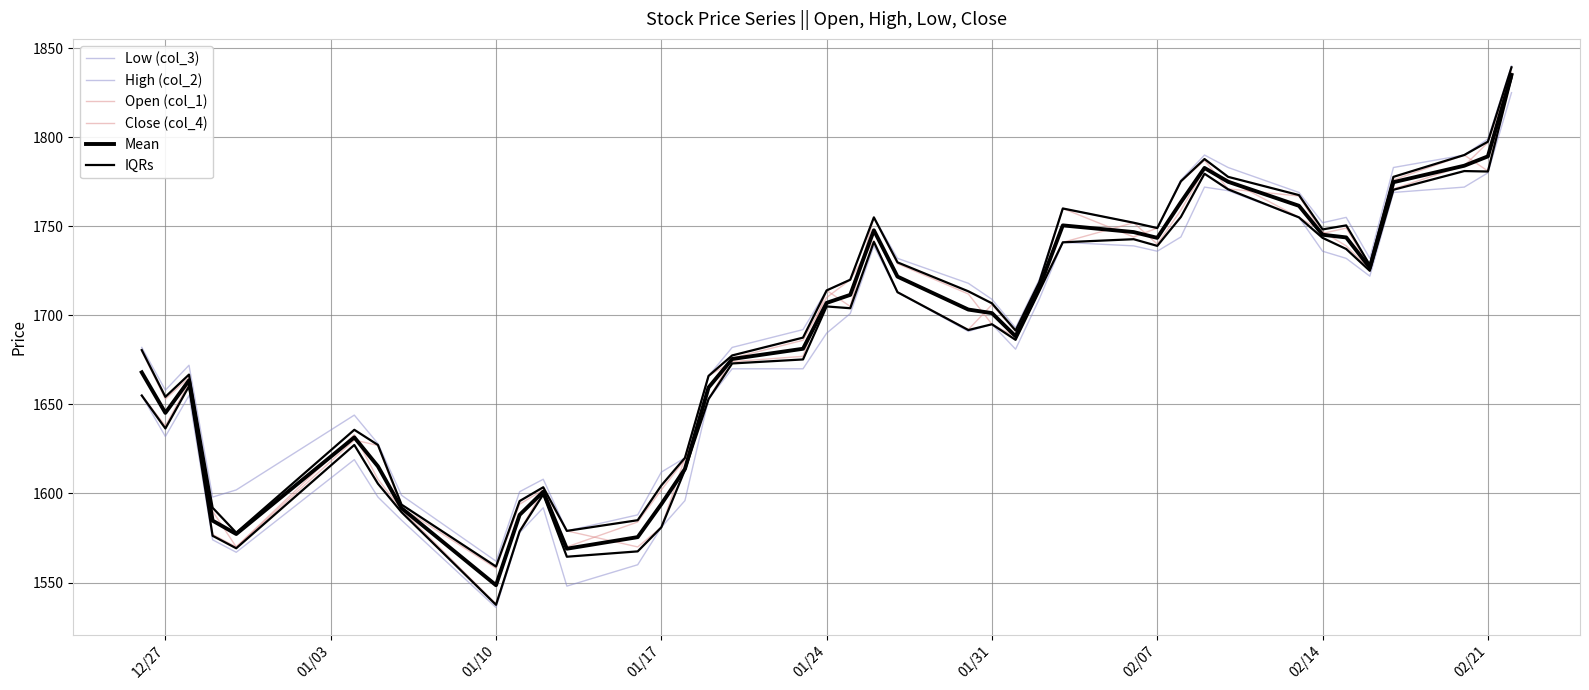

At which label is High (col_2) closest to 1701?

01/31